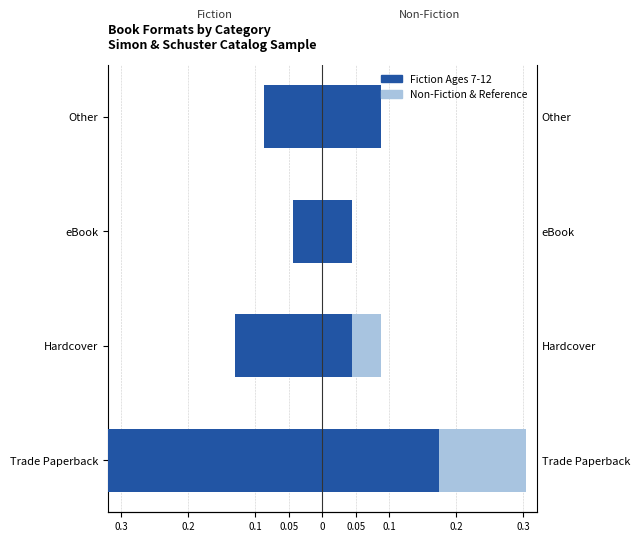

Does the chart contain any negative values?

Yes